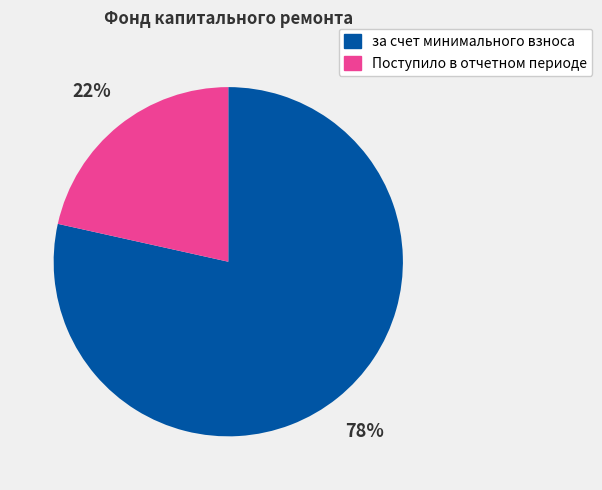

Which slice is the largest?

за счет минимального взноса